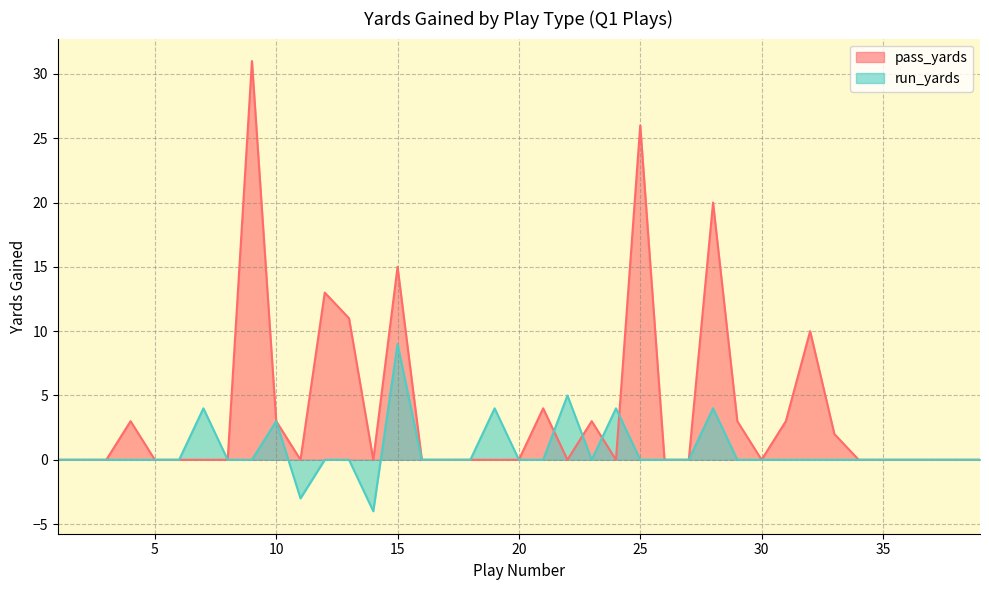

Which series has the largest total across all categories?

pass_yards